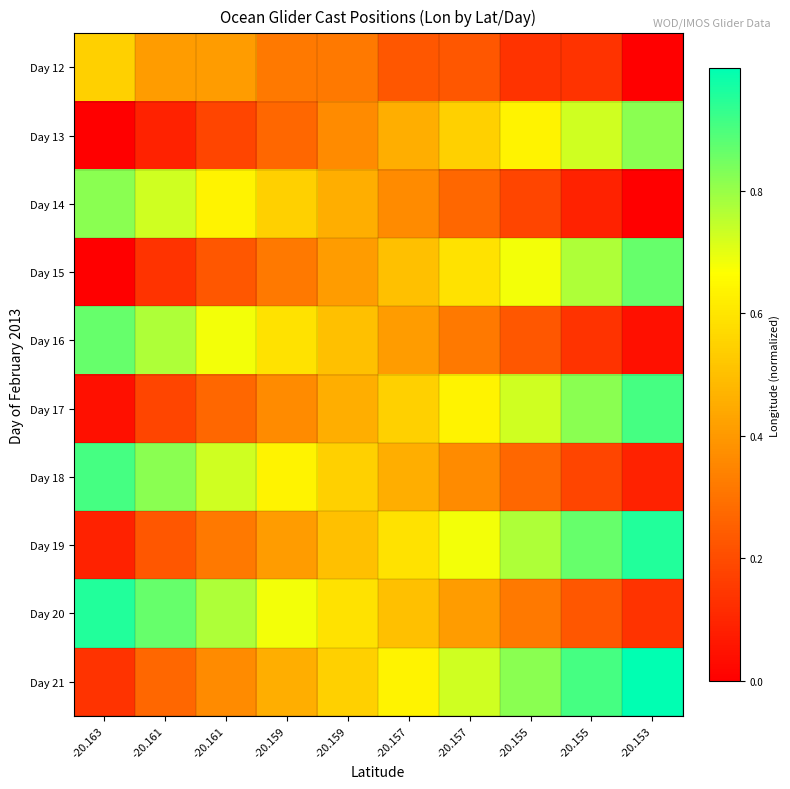

At how many categories does at least one series exceed 0?

10